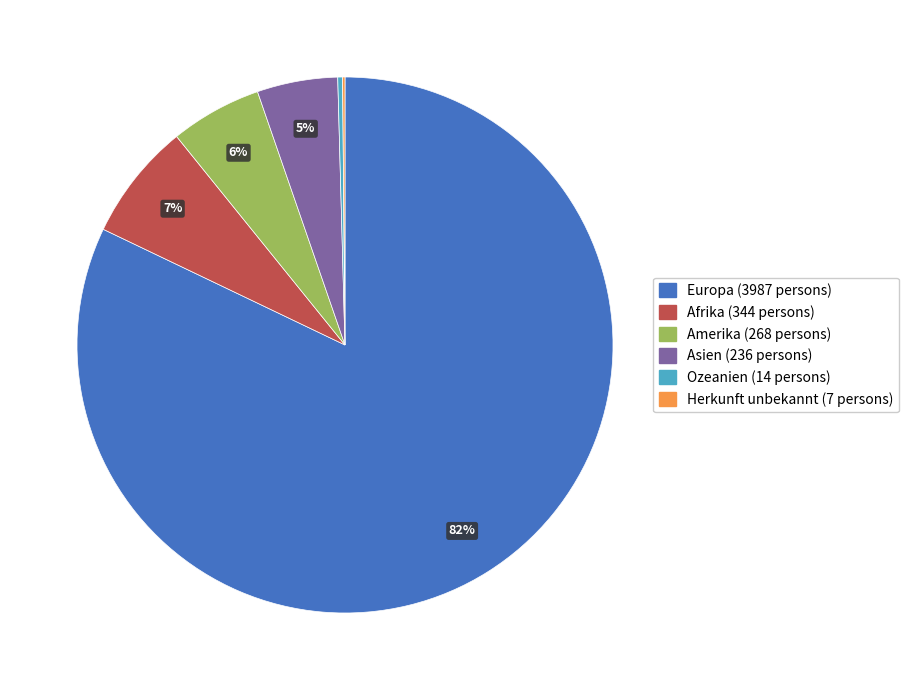

The Amerika slice represents 1% of the pie. True or false?

False